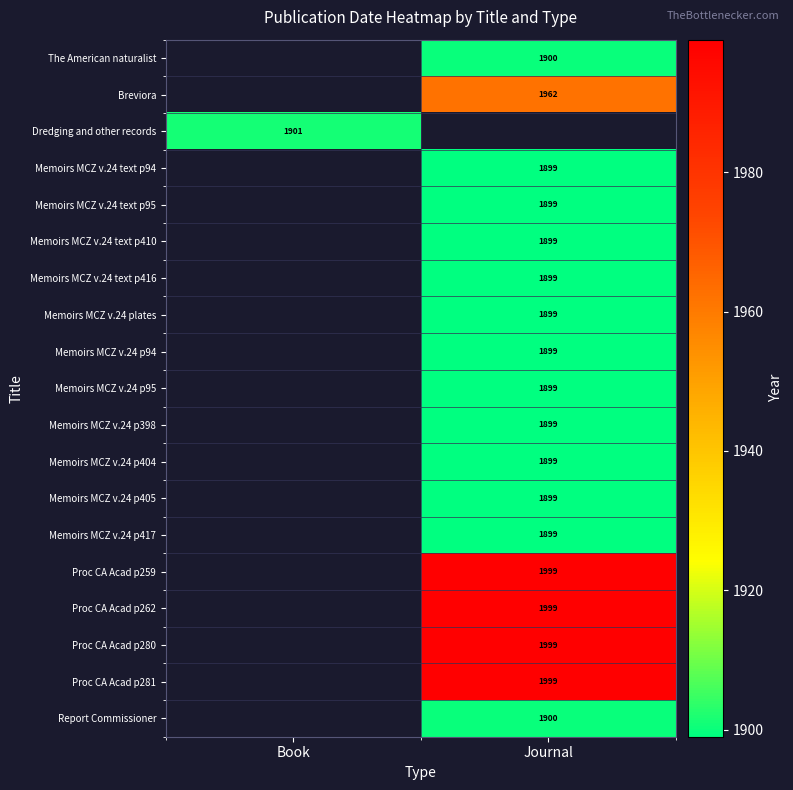

The Memoirs MCZ v.24 p405 series shows 2617 at Journal. True or false?

False